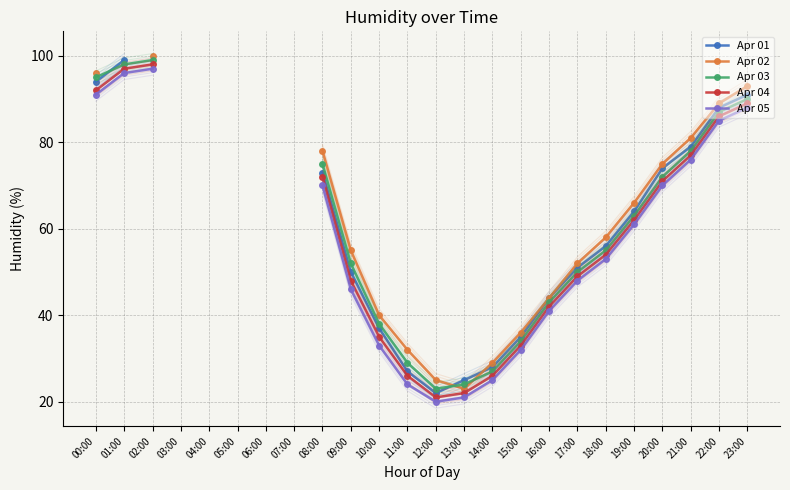

What is the spread (max minus min) of values at 10:00?

7.0